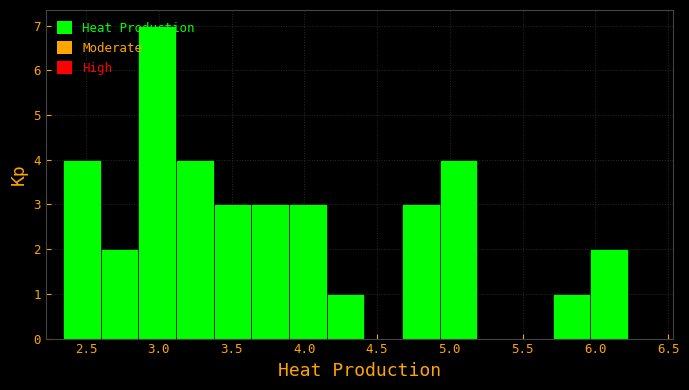

Reading left to right, list every bar in this chart as the range it spans on the x-axis followed by its height. Neither the bar edges nor the heights are printed on the chart, so give them approximately, as read against the axes.

2.35 to 2.60: 4
2.60 to 2.85: 2
2.85 to 3.10: 7
3.10 to 3.40: 4
3.40 to 3.65: 3
3.65 to 3.90: 3
3.90 to 4.15: 3
4.15 to 4.40: 1
4.40 to 4.65: 0
4.65 to 4.95: 3
4.95 to 5.20: 4
5.20 to 5.45: 0
5.45 to 5.70: 0
5.70 to 5.95: 1
5.95 to 6.25: 2